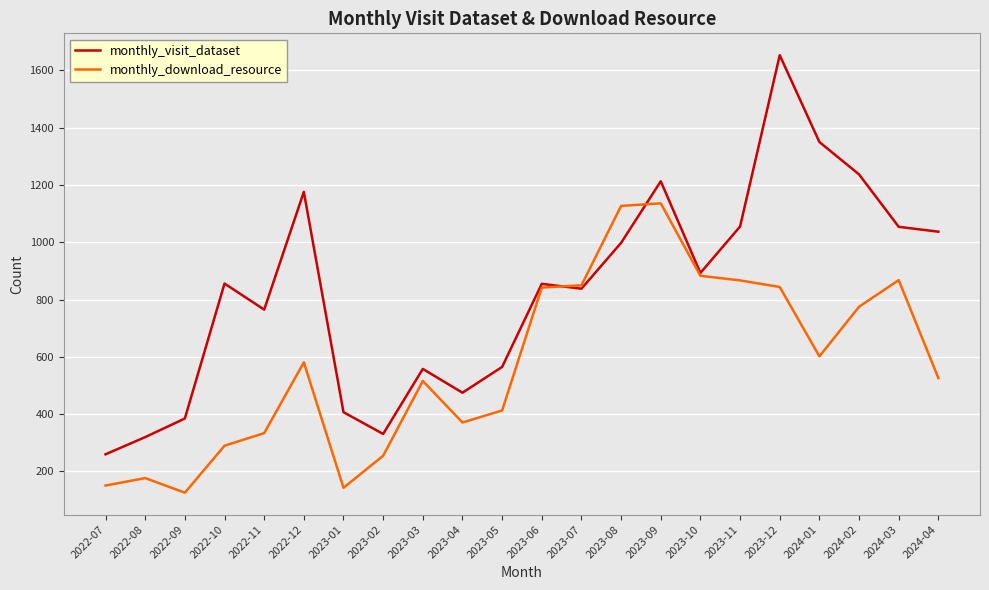

Which series has the largest total across all categories?

monthly_visit_dataset